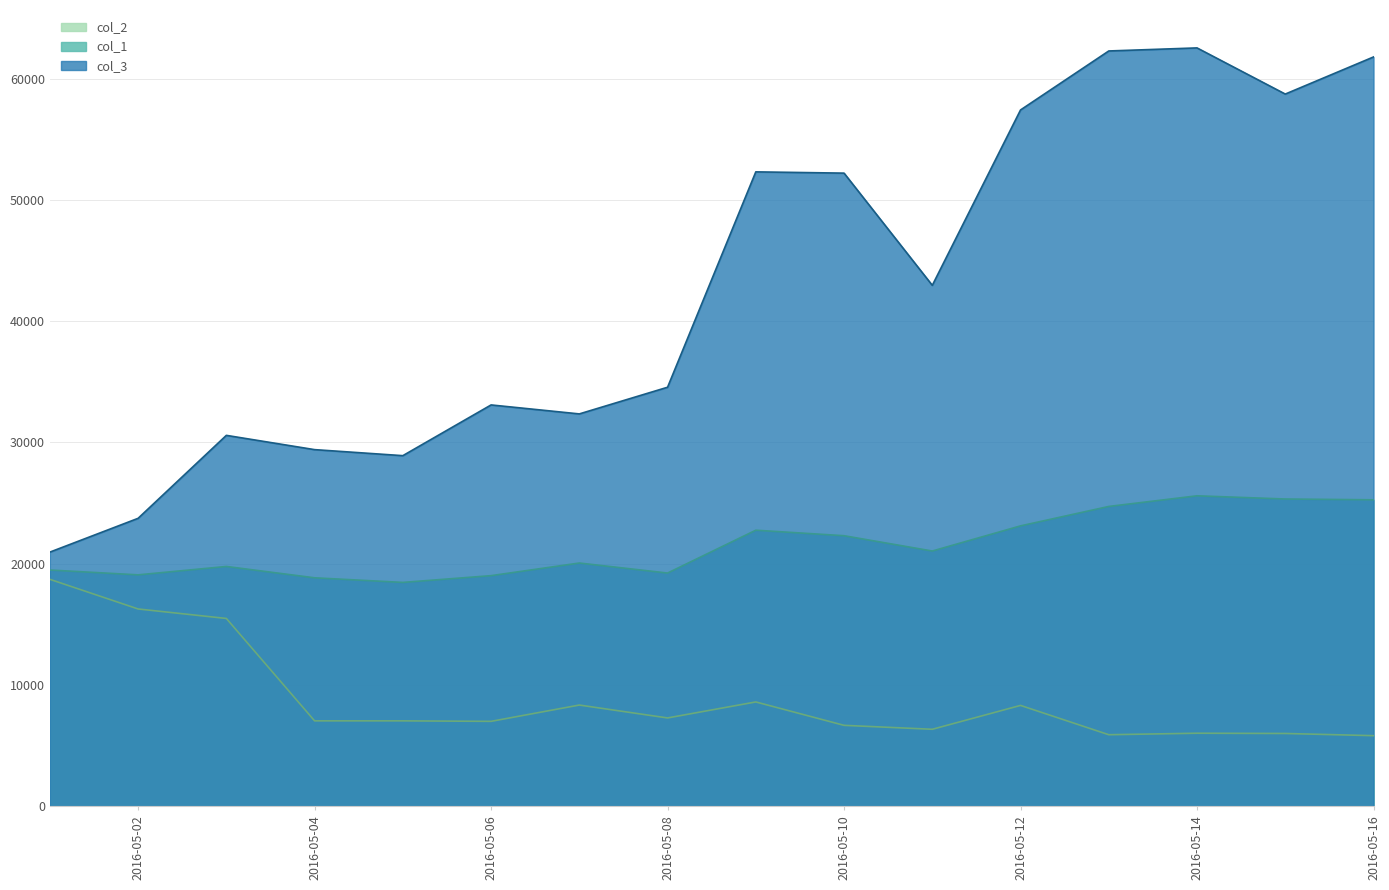

Reading left to right, extract all data points from this chart.

col_1: 19478	19079	19771	18835	18456	19013	20054	19228	22761	22306	21044	23118	24720	25597	25334	25268
col_3: 20954	23741	30582	29405	28908	33091	32351	34550	52311	52206	42953	57415	62280	62532	58726	61786
col_2: 18711	16266	15484	7040	7040	6999	8343	7280	8599	6670	6345	8313	5896	6020	5999	5818